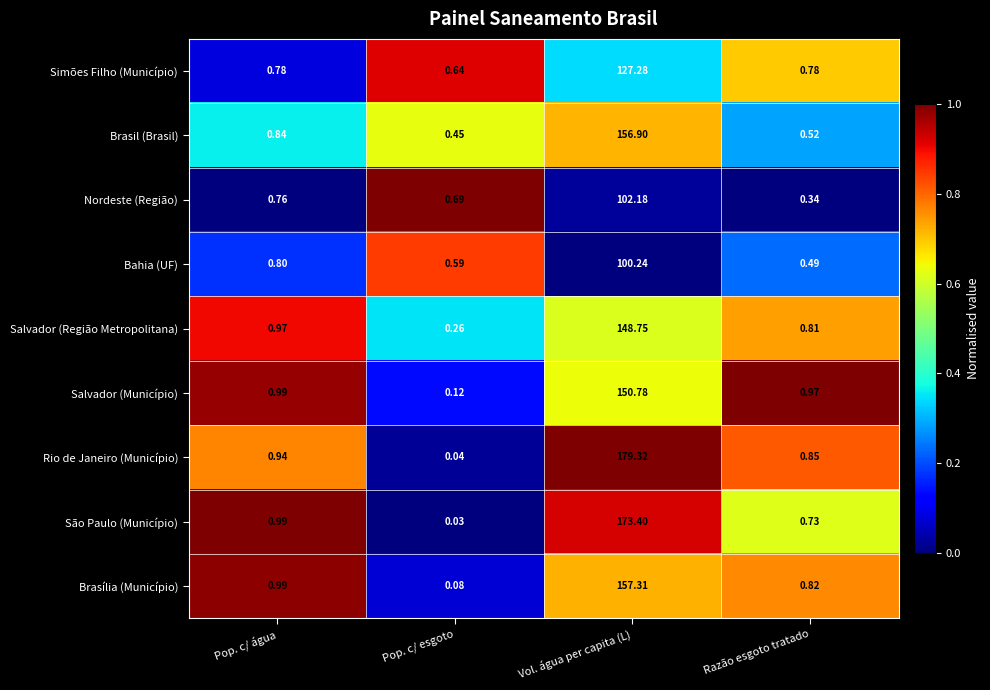

At how many categories does at least one series exceed 0?

4